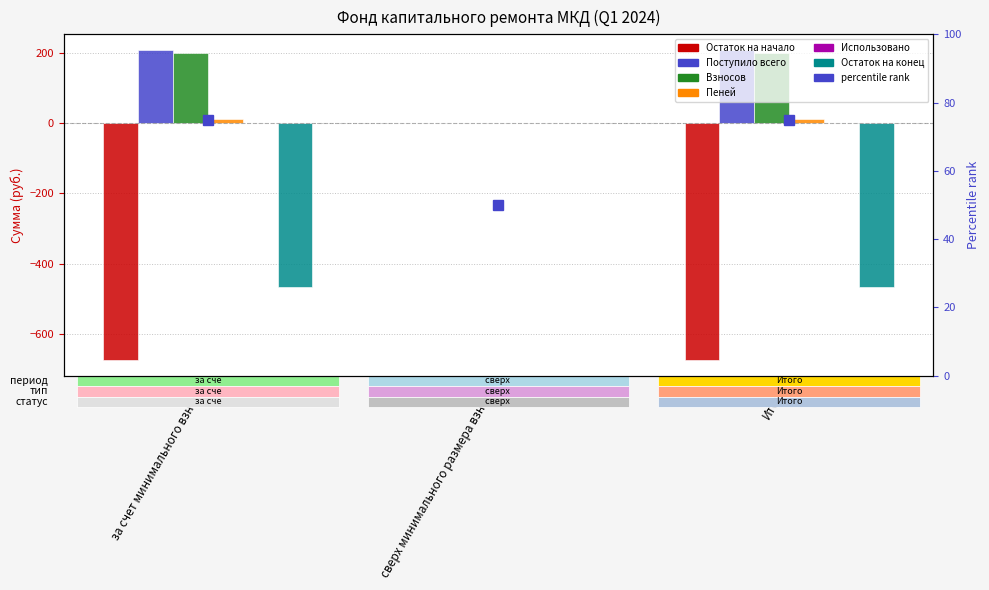

How many series are shown in this chart?

6